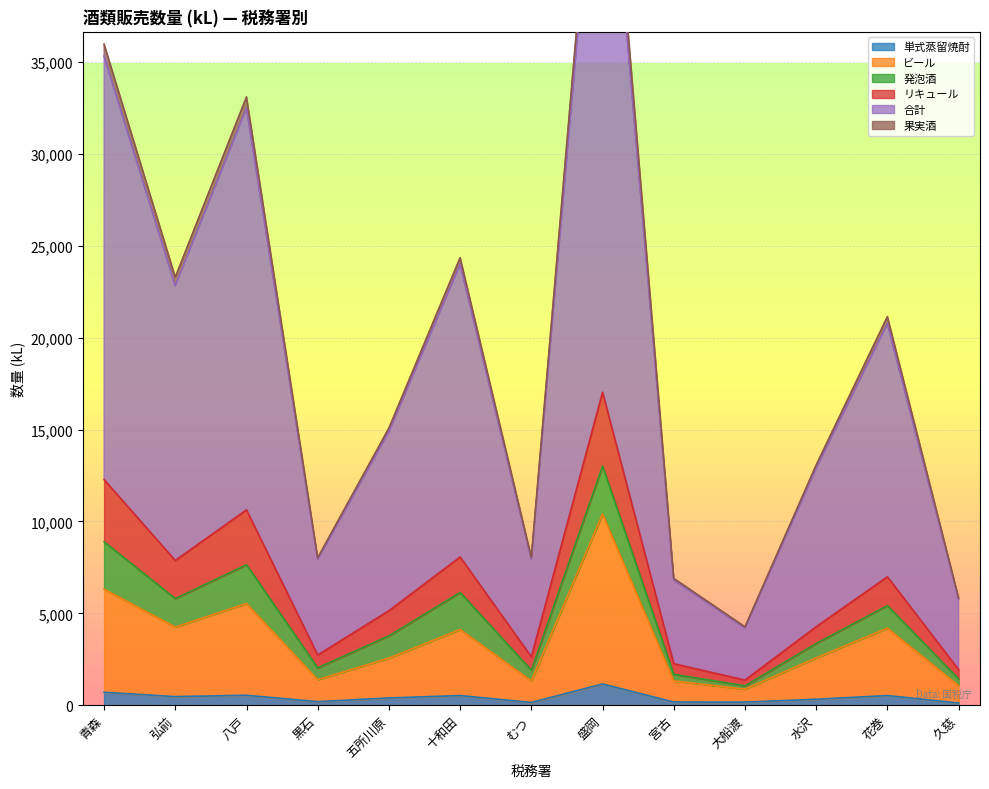

What is the sum of the 合計 values at 弘前 and 水沢?

36367